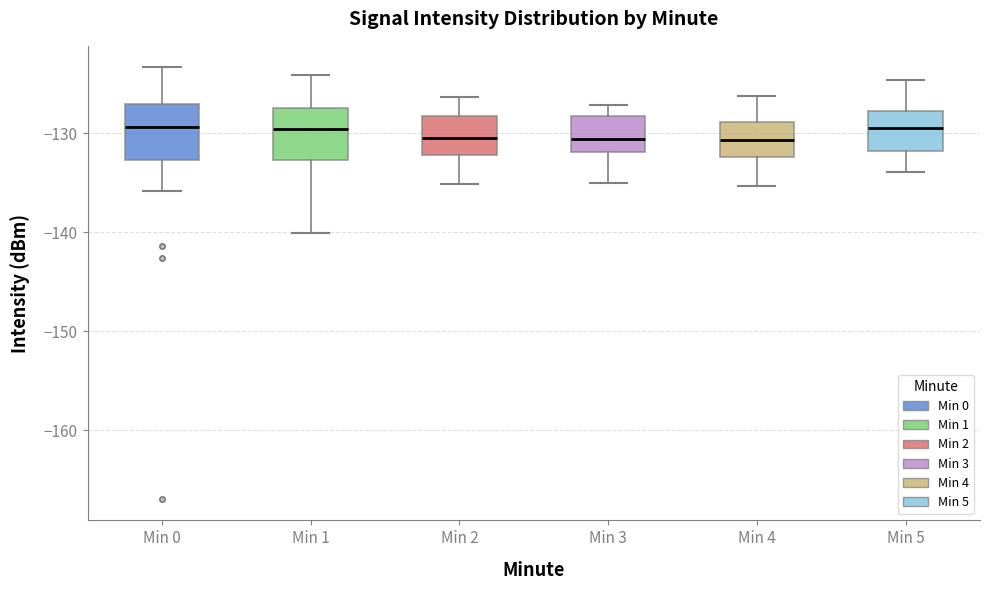

Reading left to right, transcribe this box plot: for each box, give where its median line is, the range the box spans, and where its two whiskers end, as read against the y-axis. The values are not printed on the chart, so give them approximately, as read against the axis.

Min 0: median -129, box -133 to -127, whiskers -136 to -123
Min 1: median -130, box -133 to -127, whiskers -140 to -124
Min 2: median -130, box -132 to -128, whiskers -135 to -126
Min 3: median -131, box -132 to -128, whiskers -135 to -127
Min 4: median -131, box -132 to -129, whiskers -135 to -126
Min 5: median -129, box -132 to -128, whiskers -134 to -125